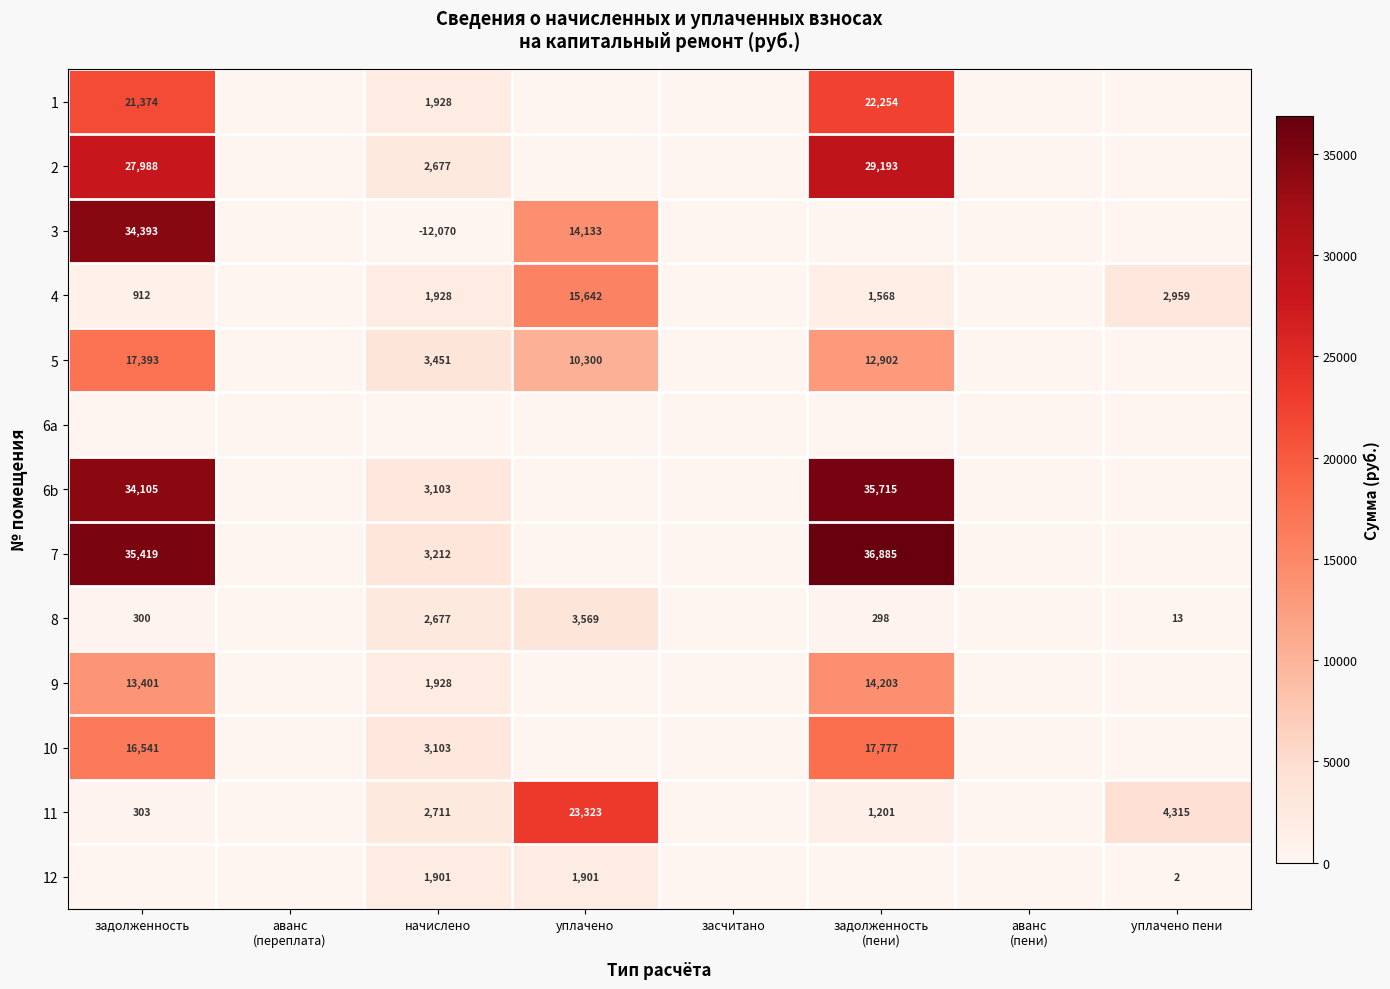

Between задолженность and аванс
(пени), which is larger?

задолженность